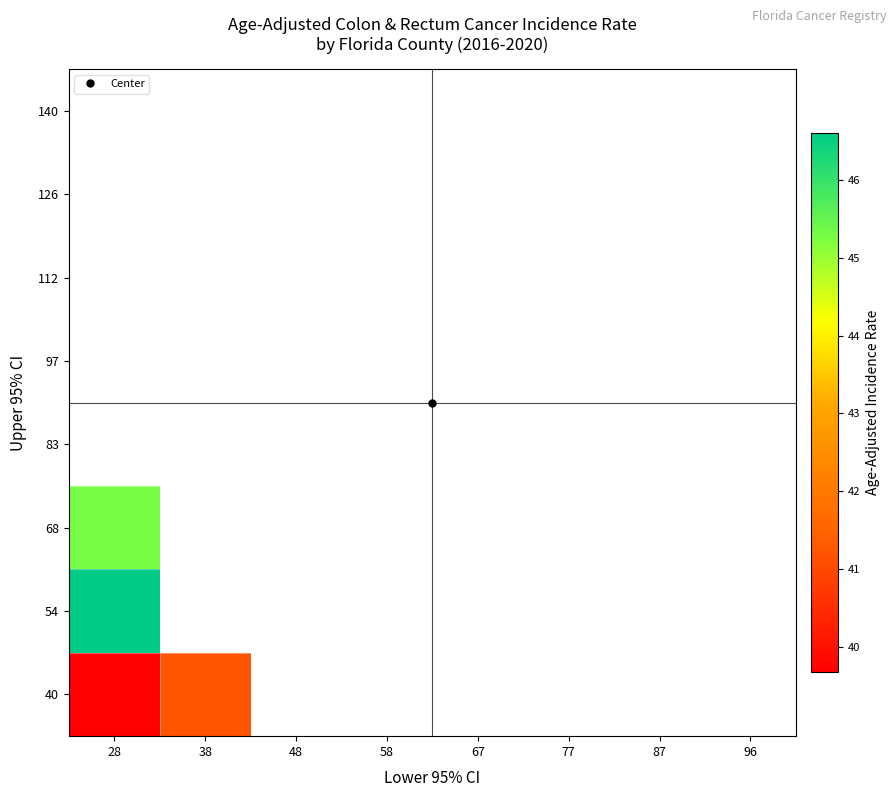

At 48, list the series in order from smallest to largest.

40, 54, 68, 83, 97, 112, 126, 140